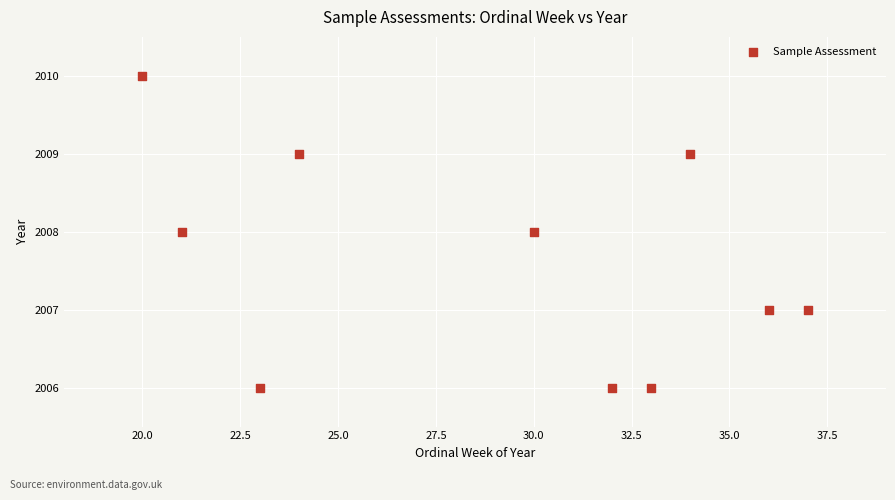

What is the average X value?

29